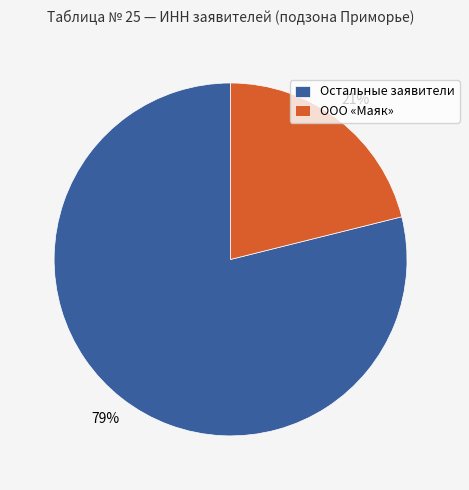

True or false: Остальные заявители accounts for 69% of the total.

False